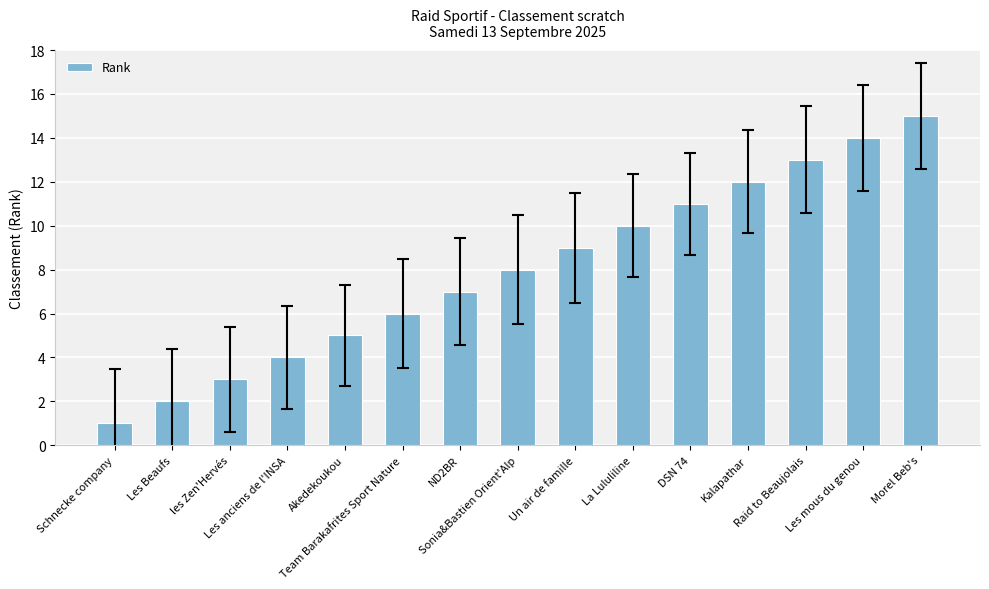

How many bars are there in total?

15